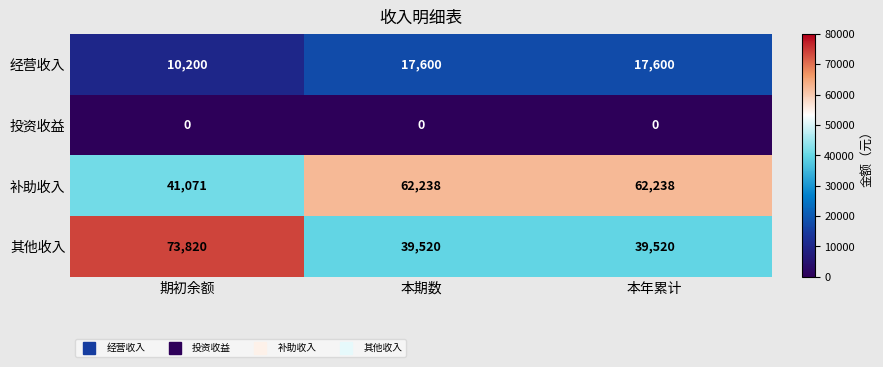

At which category is the sum across all series the highest?

期初余额